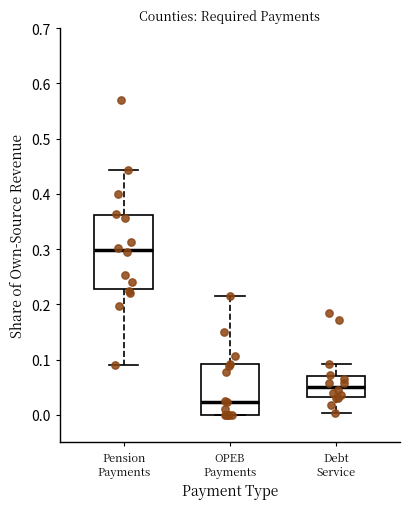

Where does the upper whisker of the box for Debt Service end on the y-axis? The values are not printed on the chart, so give them approximately, as read against the axis.

0.09